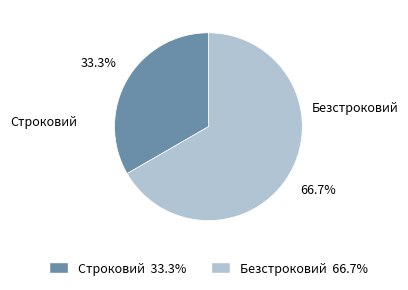

Count the number of slices in the pie.

2